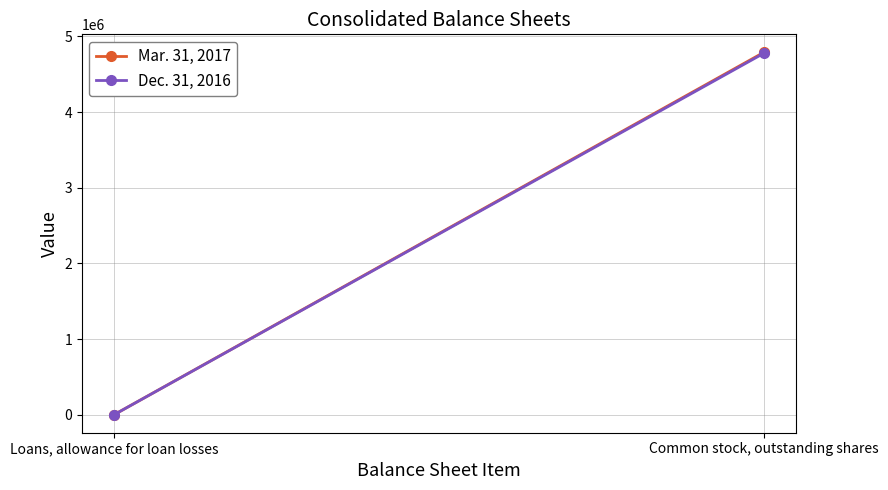

True or false: Mar. 31, 2017 has a value of 815 at Loans, allowance for loan losses.

False